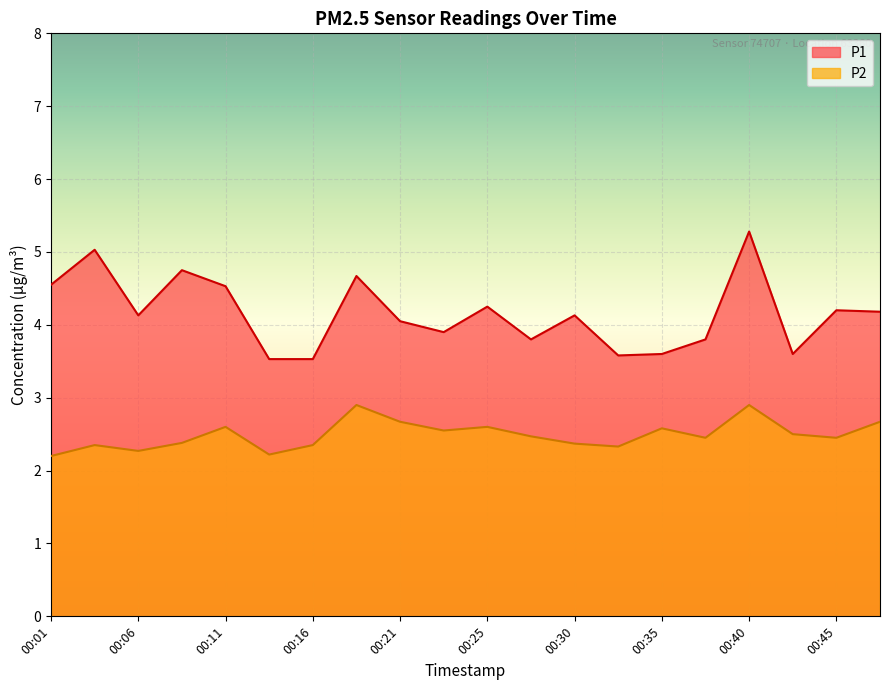

What is the value of the P1 point at the 5th from the left?

4.5